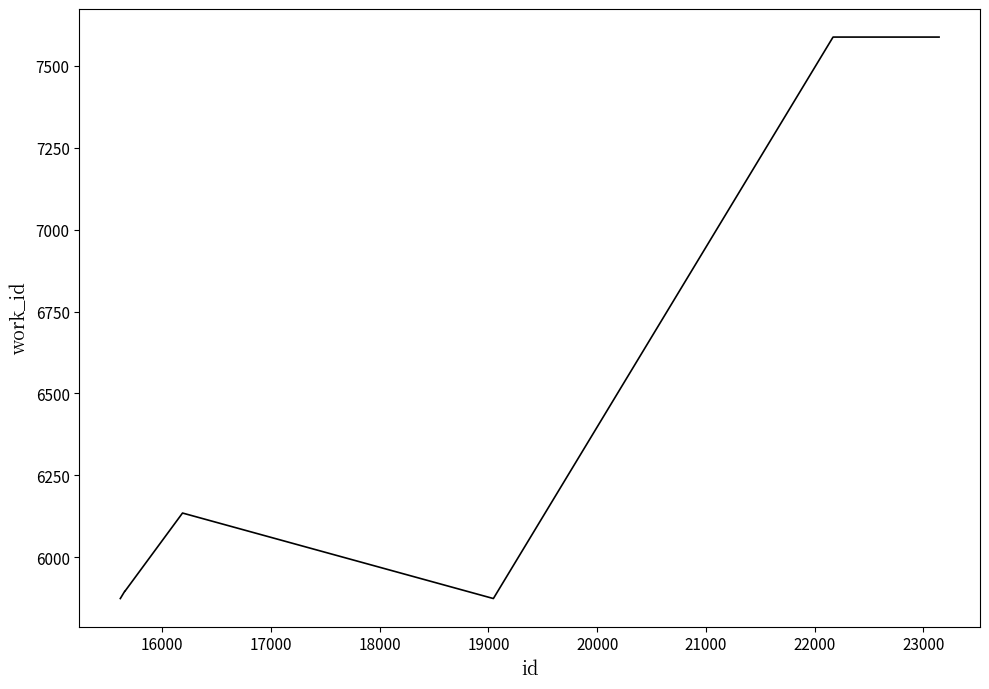

What is the difference between the maximum and minimum values?

1714